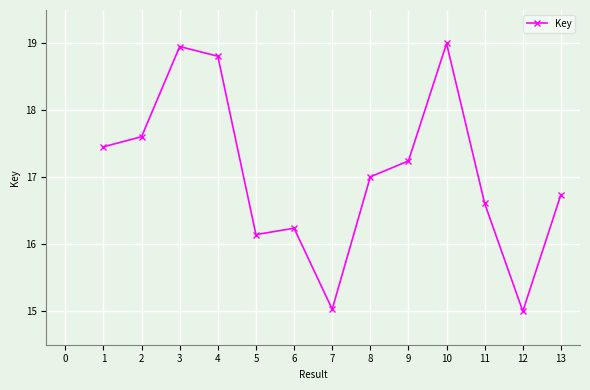

What is the value of the 11th point from the left?

16.6